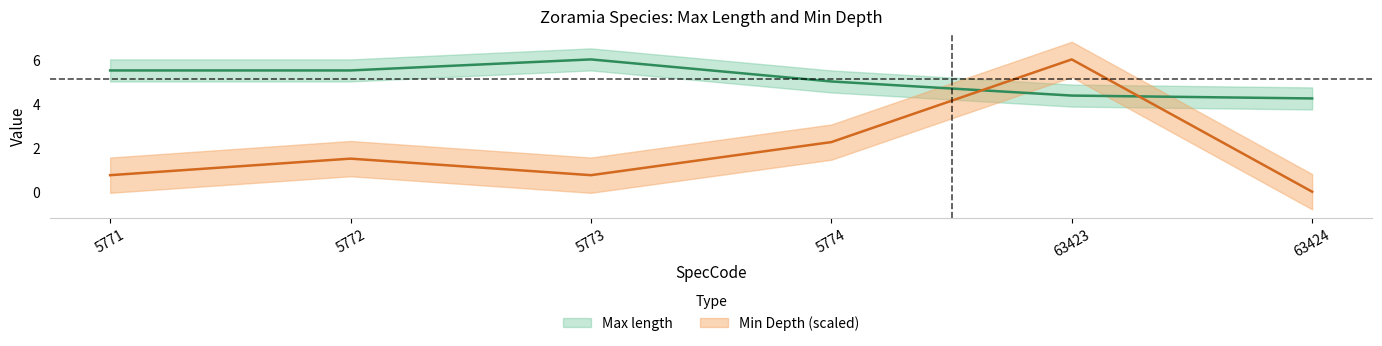

Rank the series at 5772 from lowest to highest value.

Min Depth, Max length